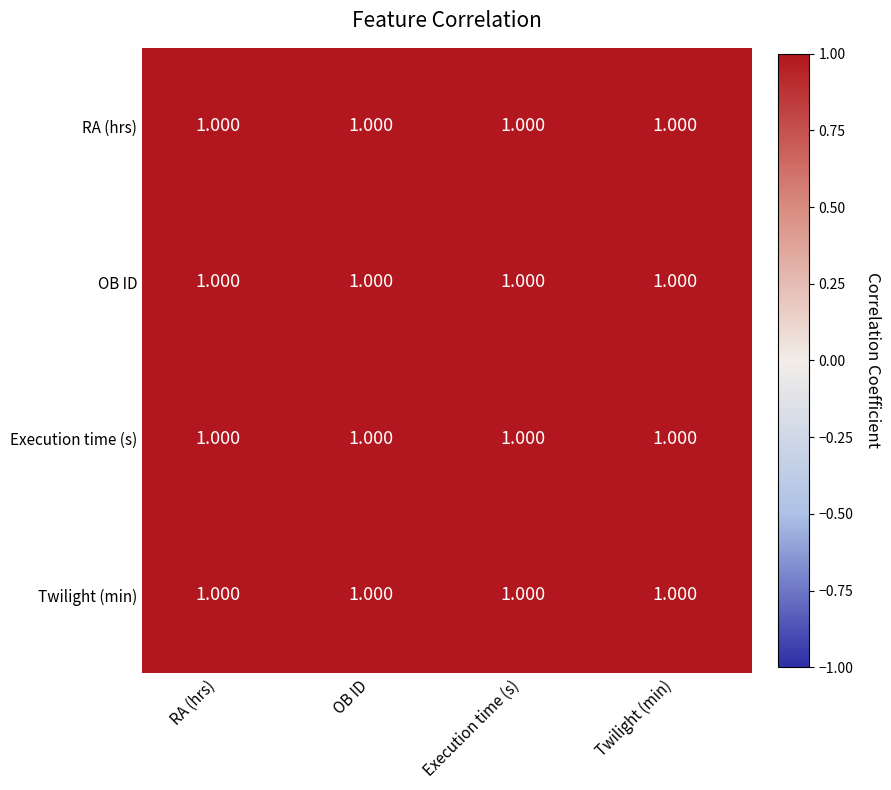

True or false: Execution time (s) has a value of 0.3 at Twilight (min).

False